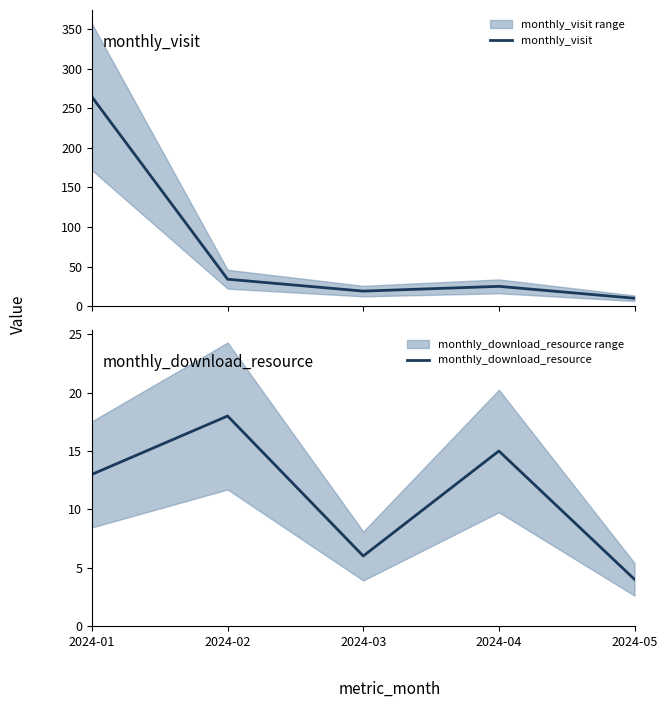

Rank the series by their average value, from highest to lowest.

monthly_visit, monthly_download_resource